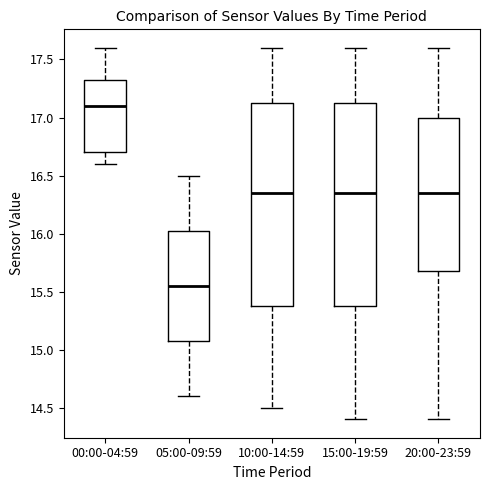

Reading left to right, transcribe this box plot: for each box, give where its median line is, the range the box spans, and where its two whiskers end, as read against the y-axis. The values are not printed on the chart, so give them approximately, as read against the axis.

00:00-04:59: median 17.10, box 16.70 to 17.35, whiskers 16.60 to 17.60
05:00-09:59: median 15.55, box 15.10 to 16.05, whiskers 14.60 to 16.50
10:00-14:59: median 16.35, box 15.40 to 17.15, whiskers 14.50 to 17.60
15:00-19:59: median 16.35, box 15.40 to 17.15, whiskers 14.40 to 17.60
20:00-23:59: median 16.35, box 15.70 to 17.00, whiskers 14.40 to 17.60